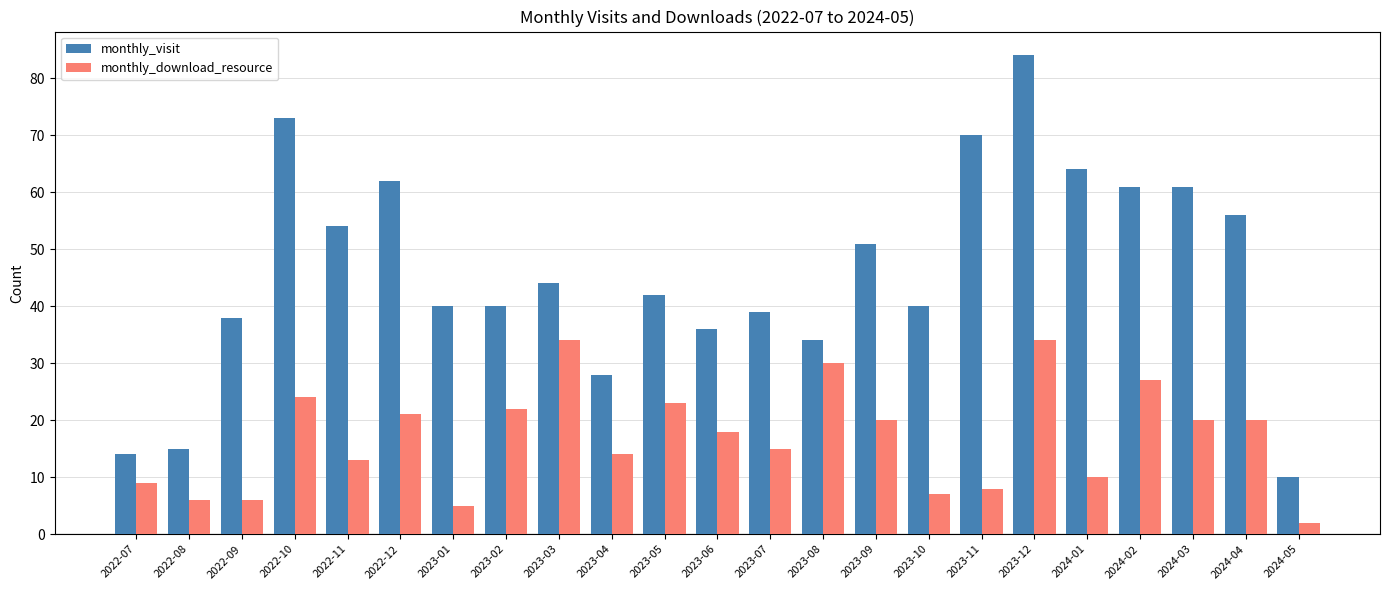

Which series changed the most between 2023-02 and 2023-09?

monthly_visit